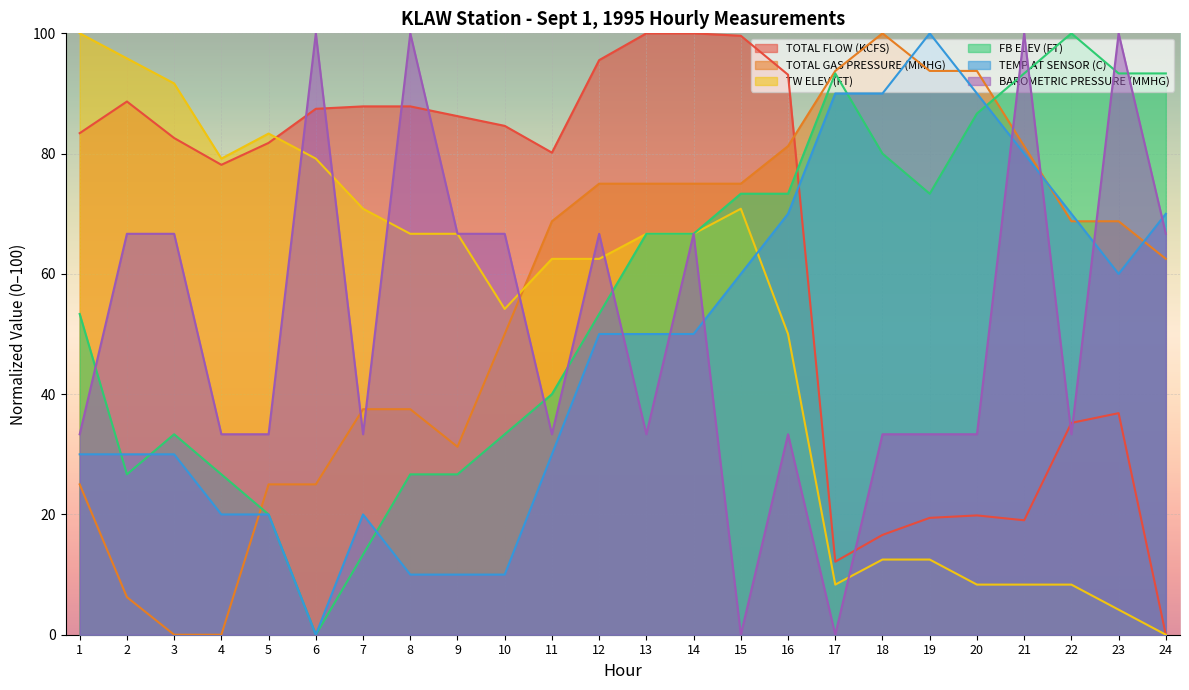

How many intersections are there between TW ELEV (FT) and BAROMETRIC PRESSURE (MMHG)?

9